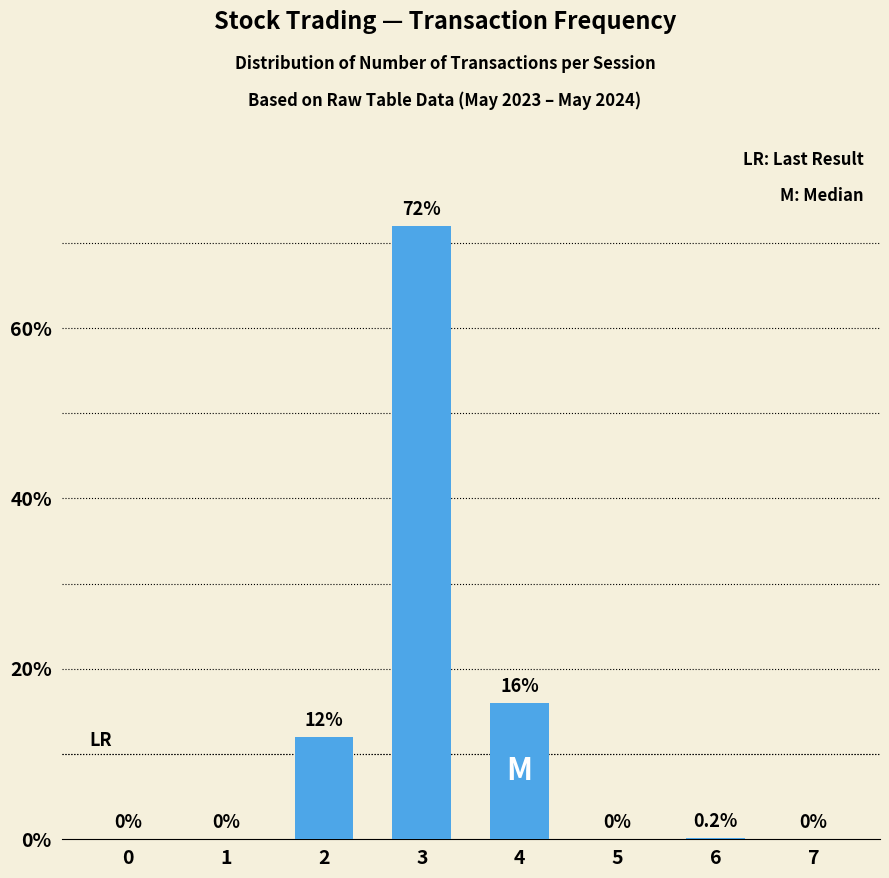

What is the sum of the values at 2 and 6?

12.2